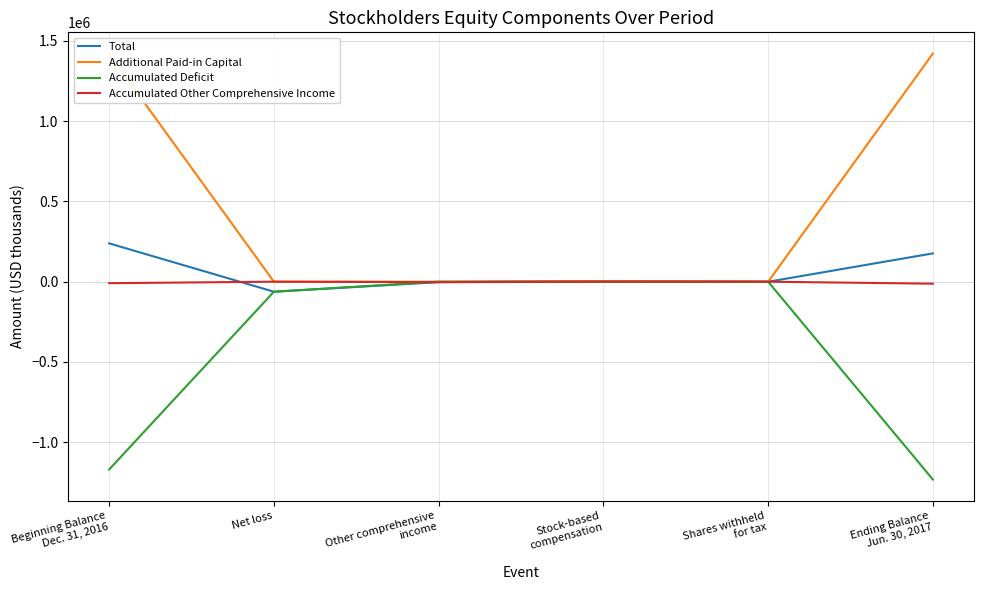

Which series has the largest range (max minus min)?

Additional Paid-in Capital